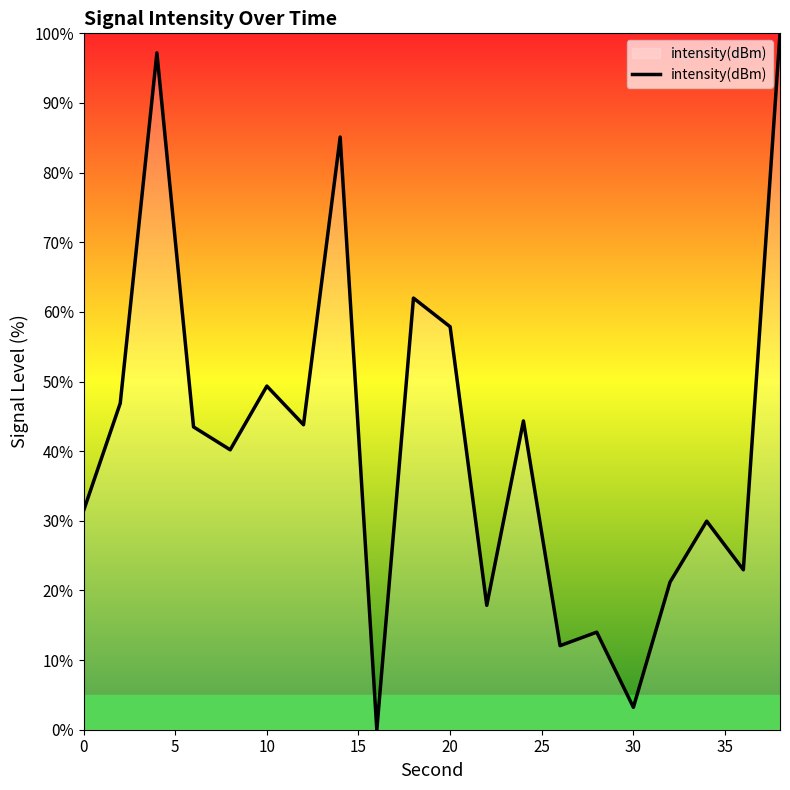

What is the difference between the maximum and minimum values?

100.0